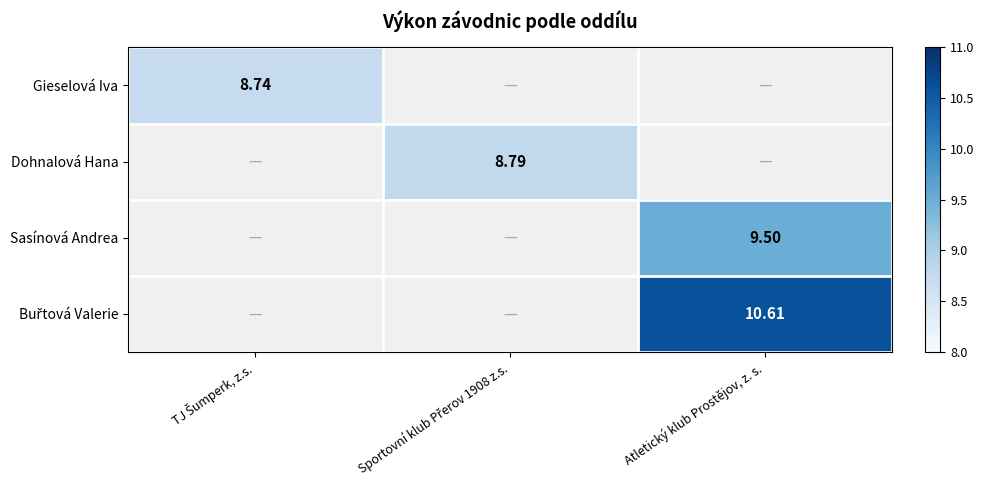

What is the minimum value shown in the chart?

8.7